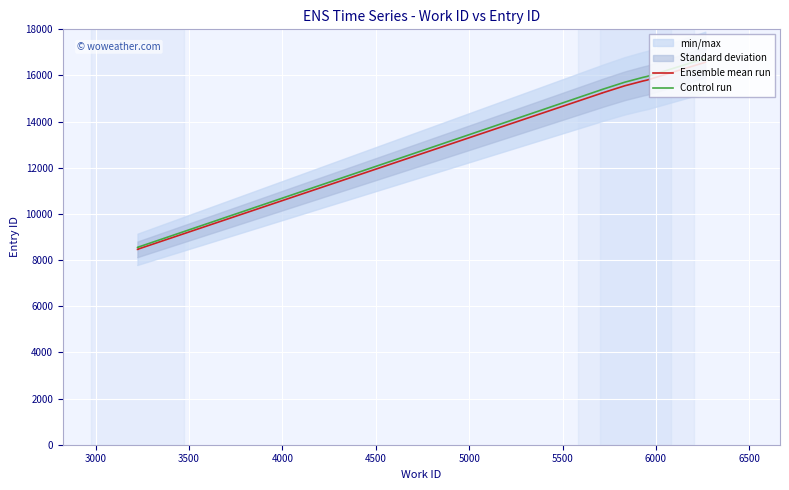

Is the value of Ensemble mean run at 5500 greater than the value of Control run at 2500?

Yes